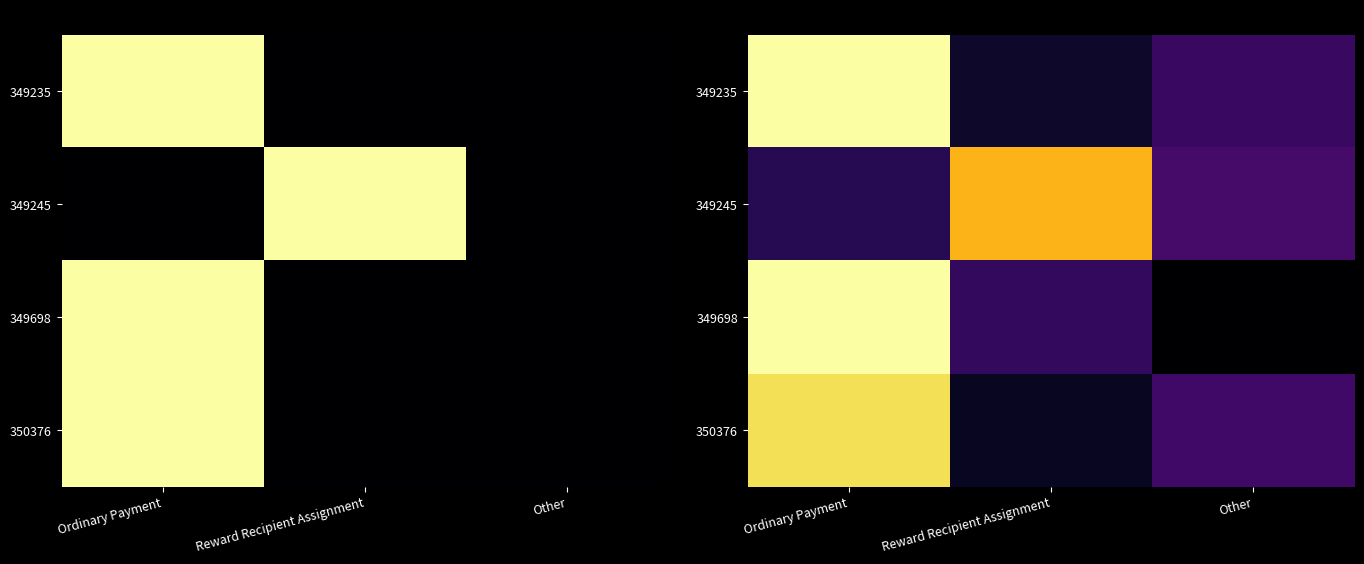

What is the difference between the highest and lowest values at Ordinary Payment?

1.0